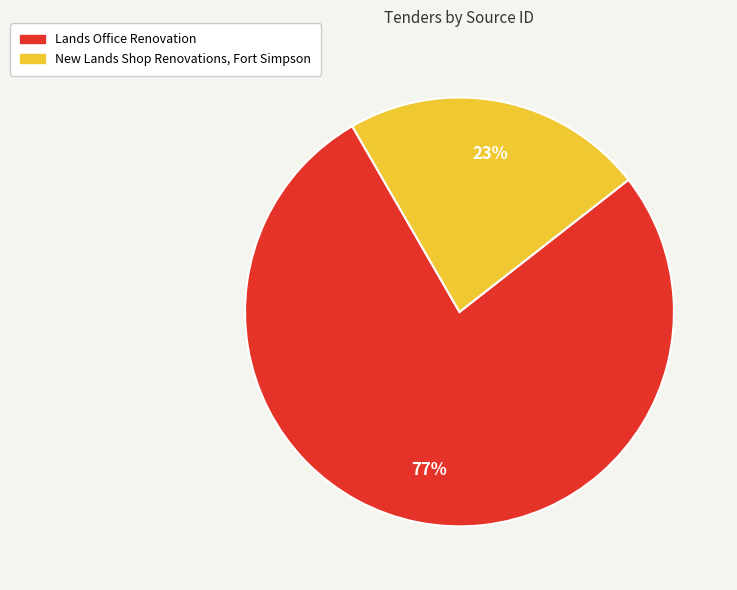

Between Lands Office Renovation and New Lands Shop Renovations, Fort Simpson, which is larger?

Lands Office Renovation